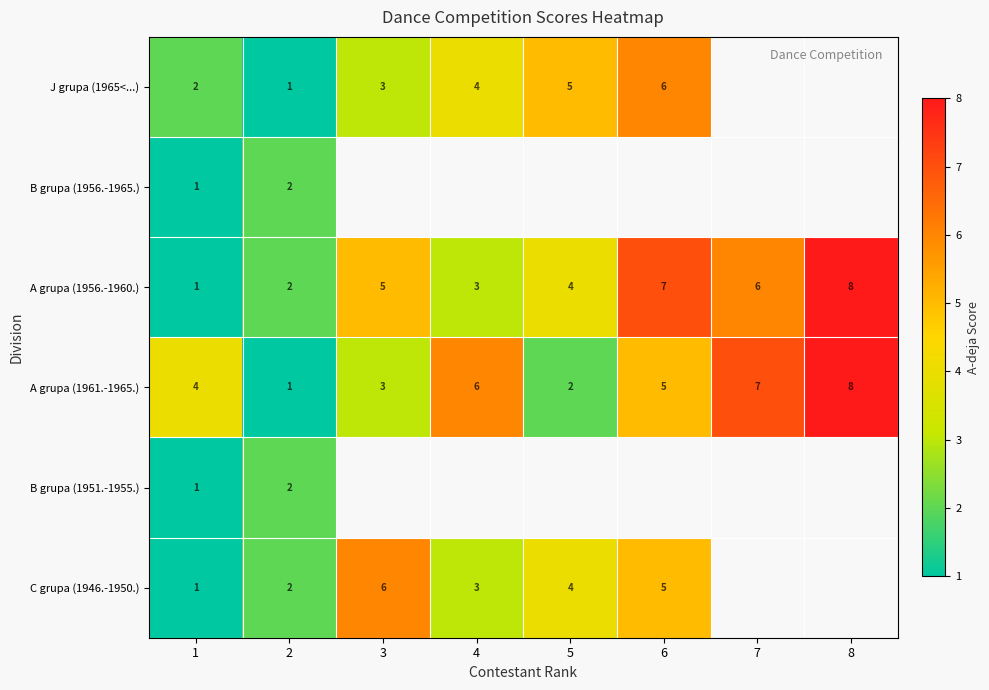

At which label does A grupa (1961.-1965.) first exceed 5?

4